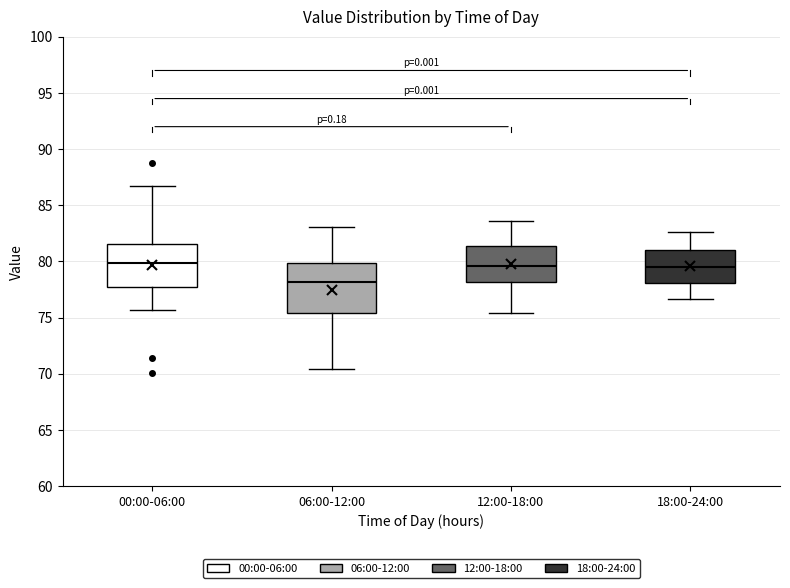

Reading left to right, transcribe this box plot: for each box, give where its median line is, the range the box spans, and where its two whiskers end, as read against the y-axis. The values are not printed on the chart, so give them approximately, as read against the axis.

00:00-06:00: median 80.0, box 77.5 to 81.5, whiskers 75.5 to 86.5
06:00-12:00: median 78.0, box 75.5 to 80.0, whiskers 70.5 to 83.0
12:00-18:00: median 79.5, box 78.0 to 81.5, whiskers 75.5 to 83.5
18:00-24:00: median 79.5, box 78.0 to 81.0, whiskers 76.5 to 82.5